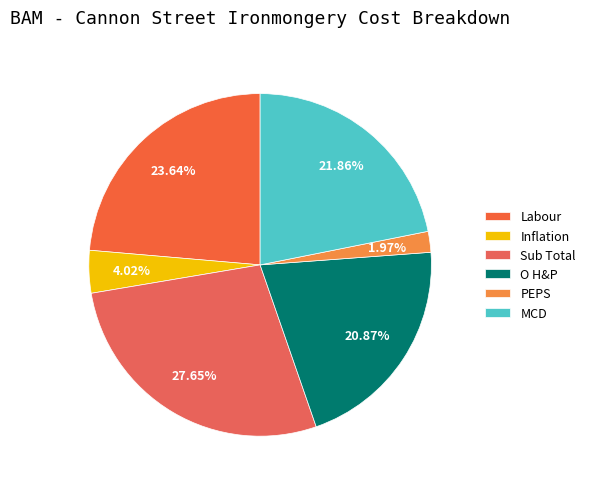

To the nearest percent, what percentage of the pie is Inflation?

4%